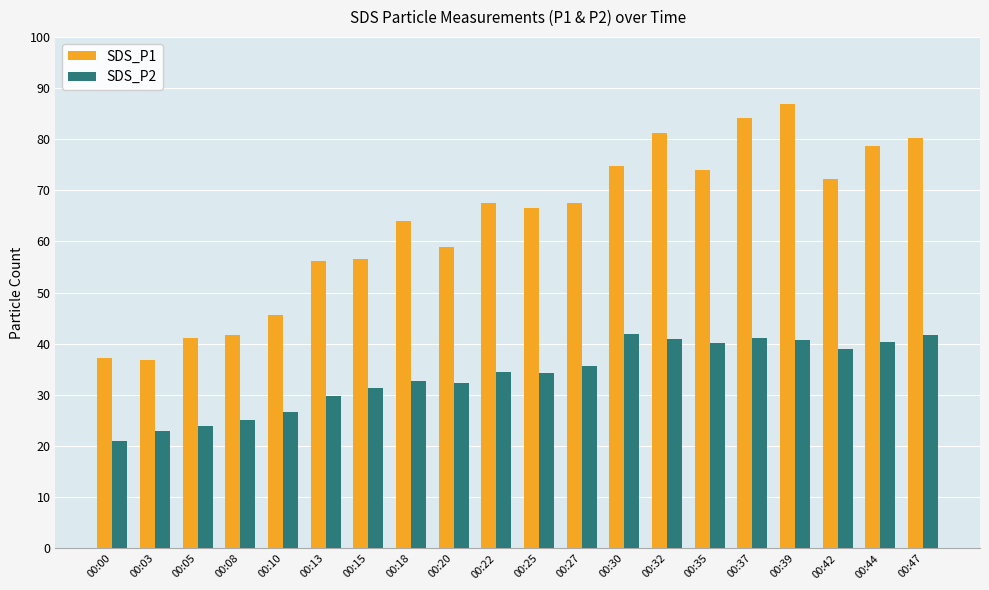

What is the difference between the maximum and minimum values in the SDS_P1 series?

50.1